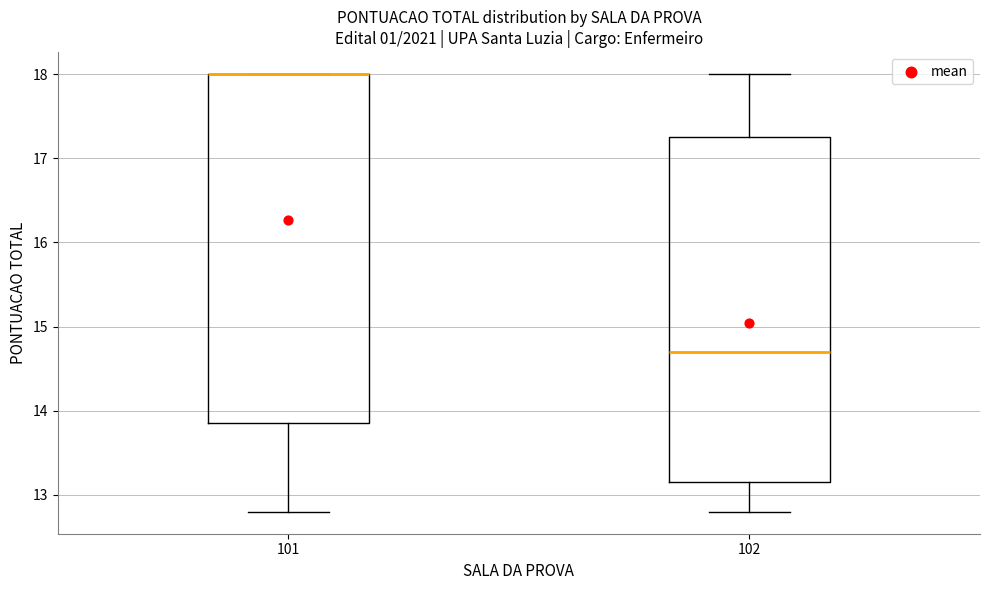

Where does the median line of the box at x = 102 sit on the y-axis? The values are not printed on the chart, so give them approximately, as read against the axis.

14.7